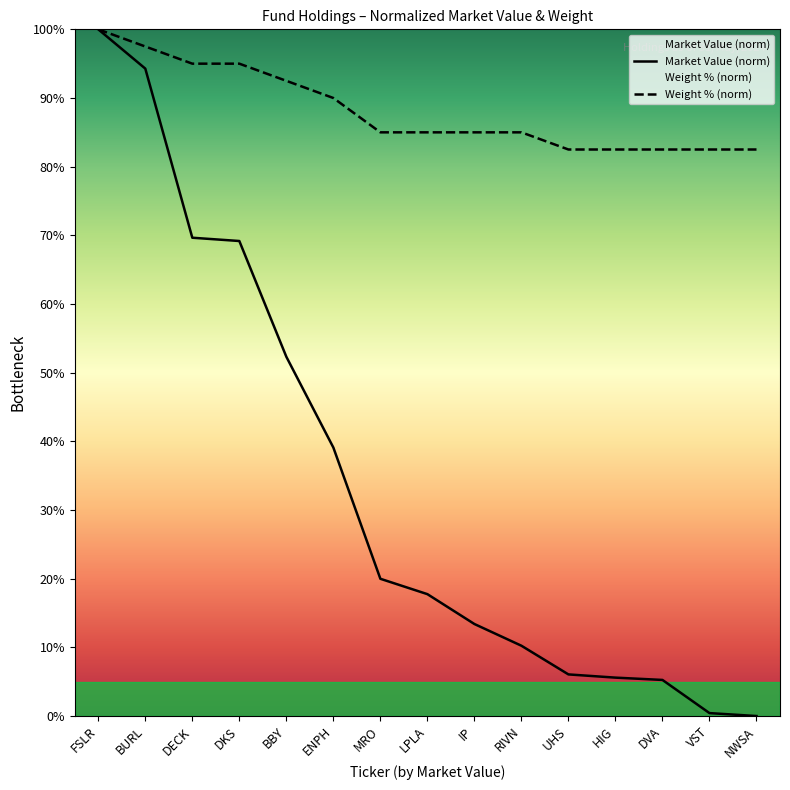

What are all the series names shown in the legend?

Market Value (norm), Weight % (norm)